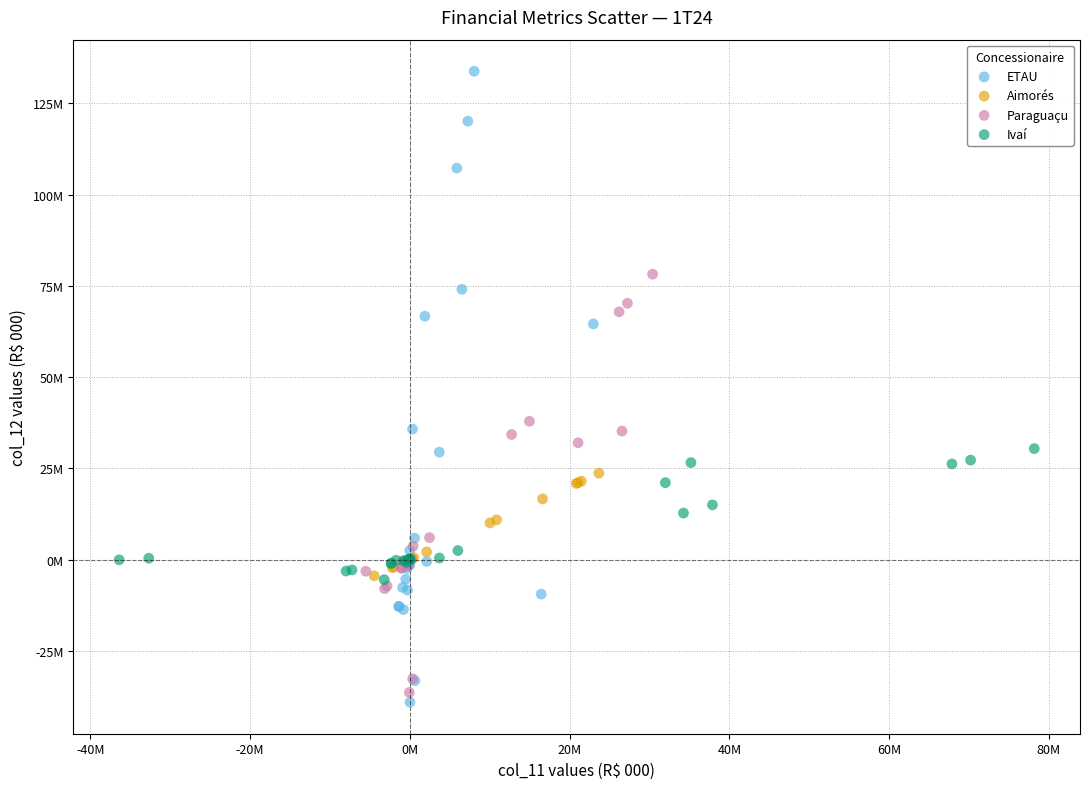

Which series contains the highest Y value?

ETAU